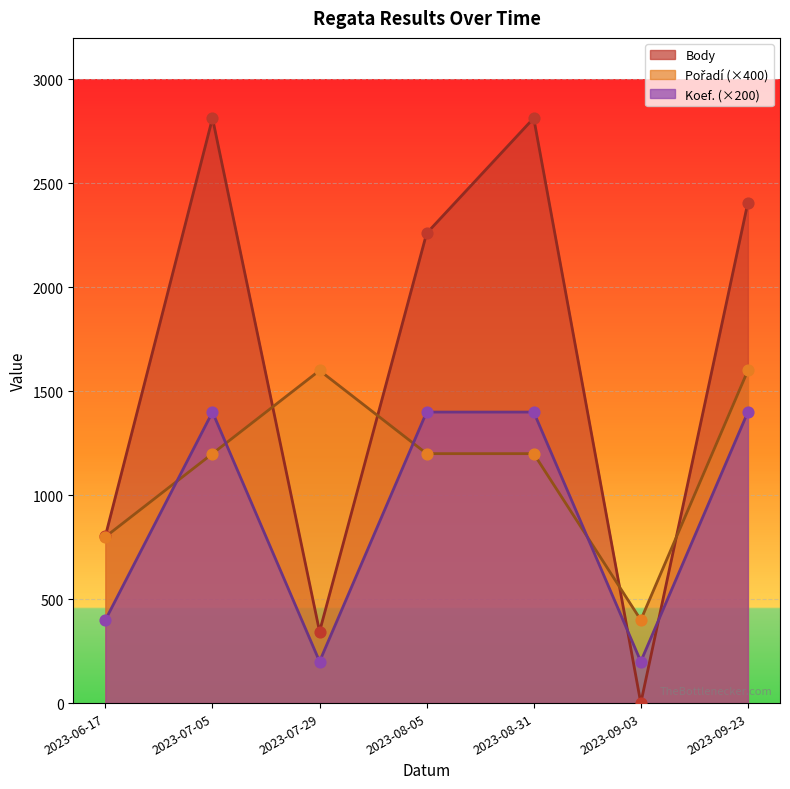

Which series contains the highest Y value?

Body